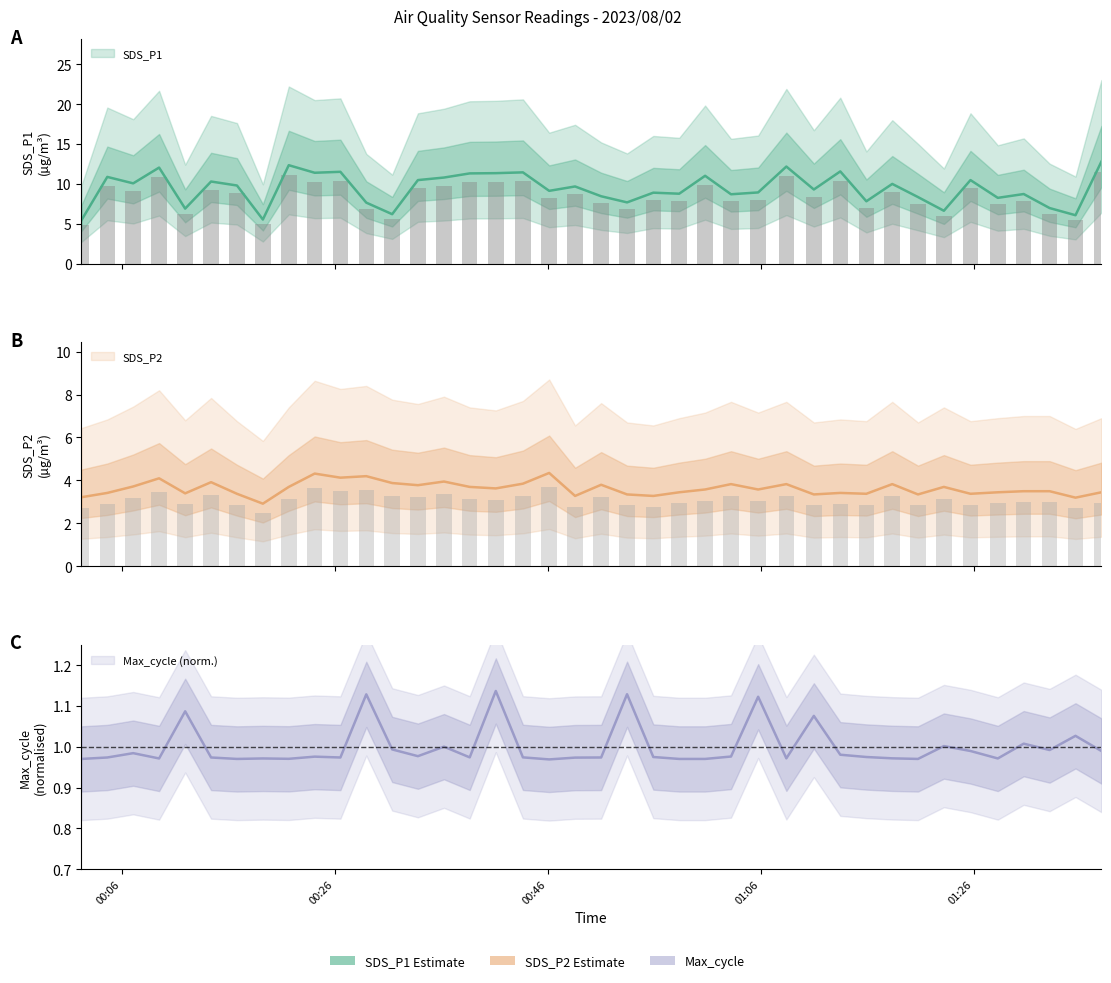

At which label does SDS_P2 first exceed 3?

2023/08/02 00:02:11